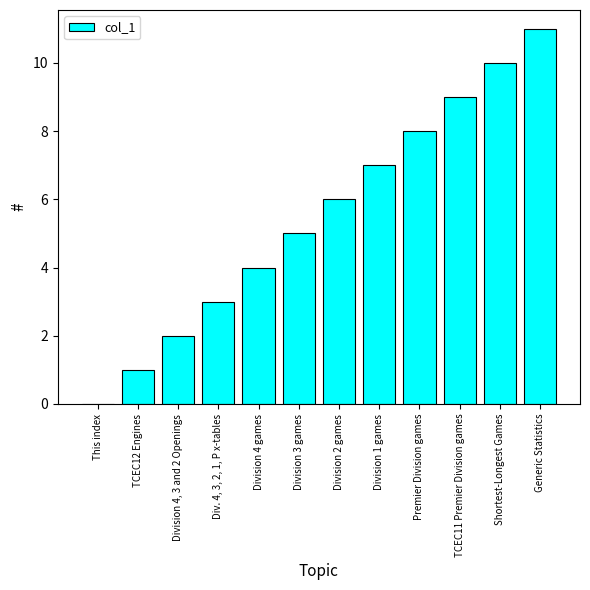

Are the bars horizontal?

No